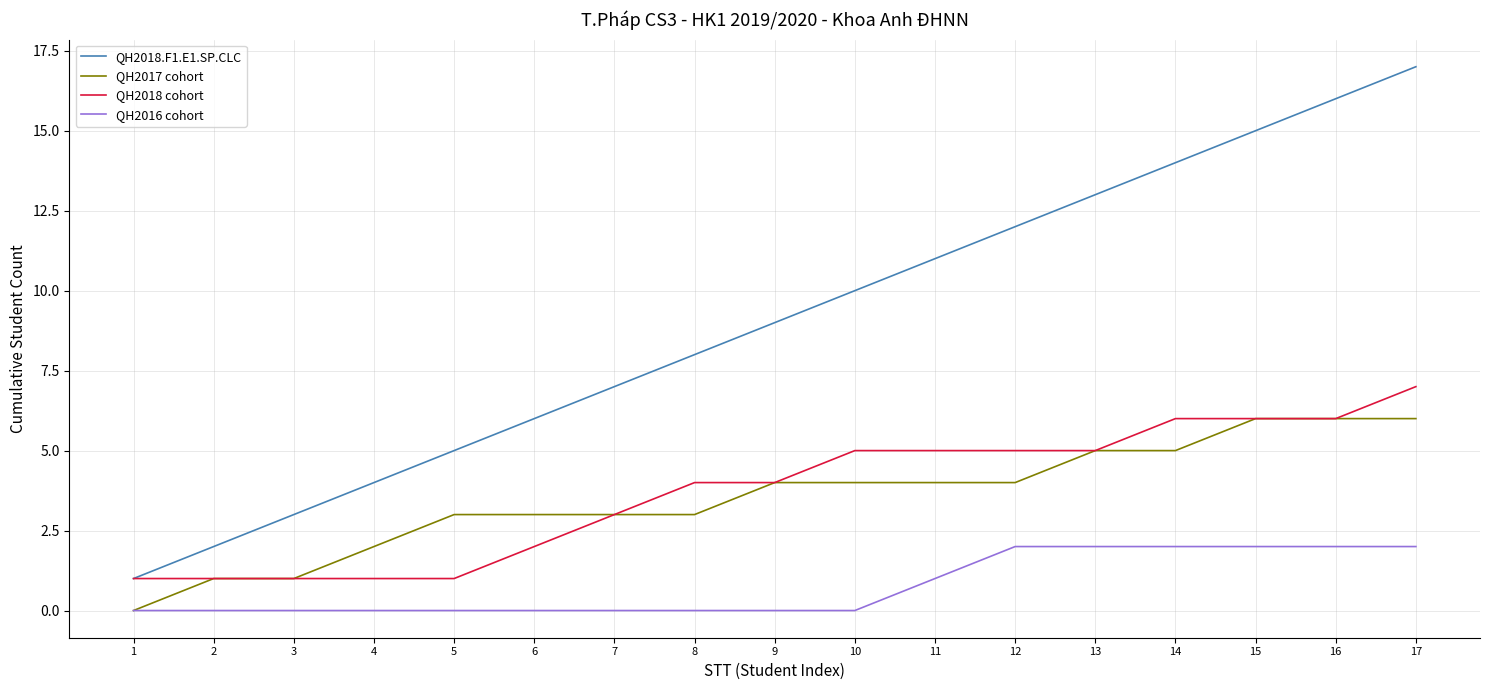

True or false: QH2017 cohort and QH2018.F1.E1.SP.CLC intersect in this chart.

False